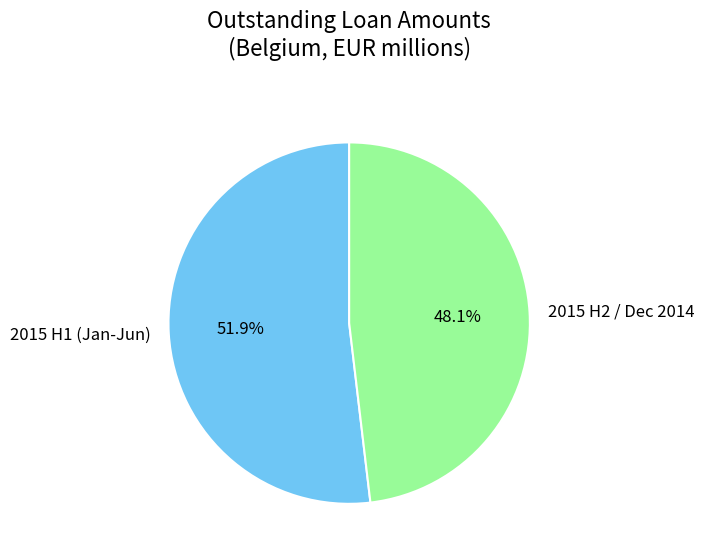

Combined, do 2015 H2 / Dec 2014 and 2015 H1 (Jan-Jun) account for over 50%?

Yes